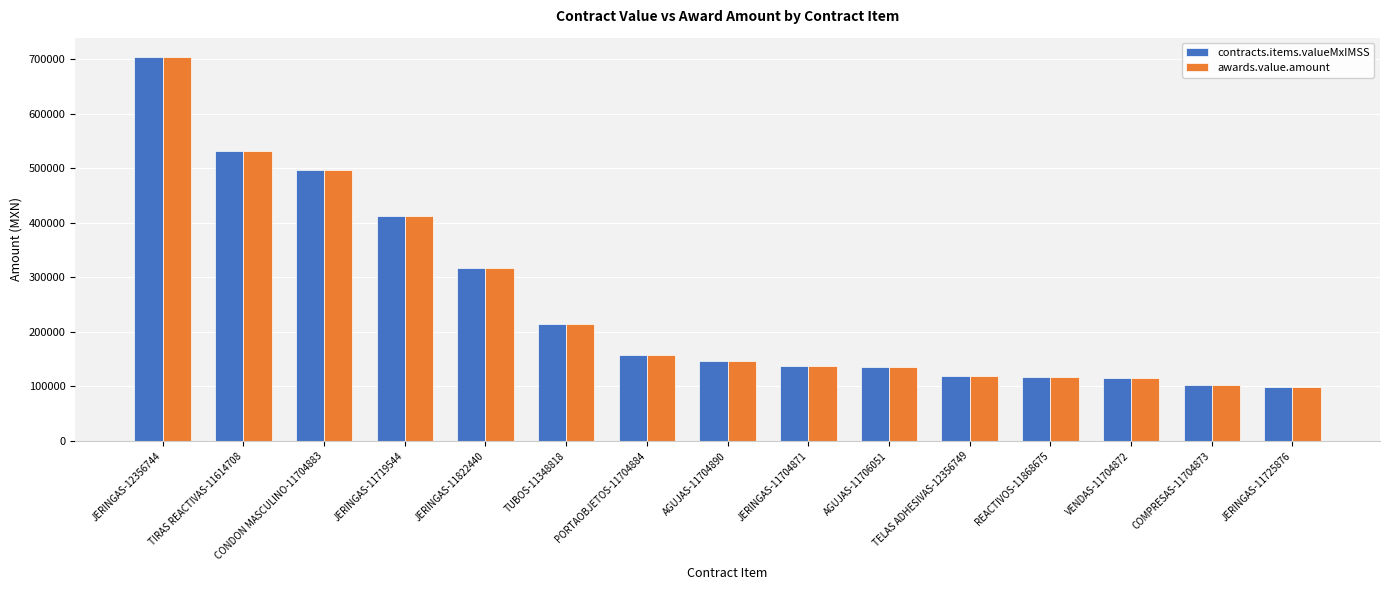

What is the difference between the awards.value.amount values at TUBOS-11348818 and AGUJAS-11706051?

80063.2